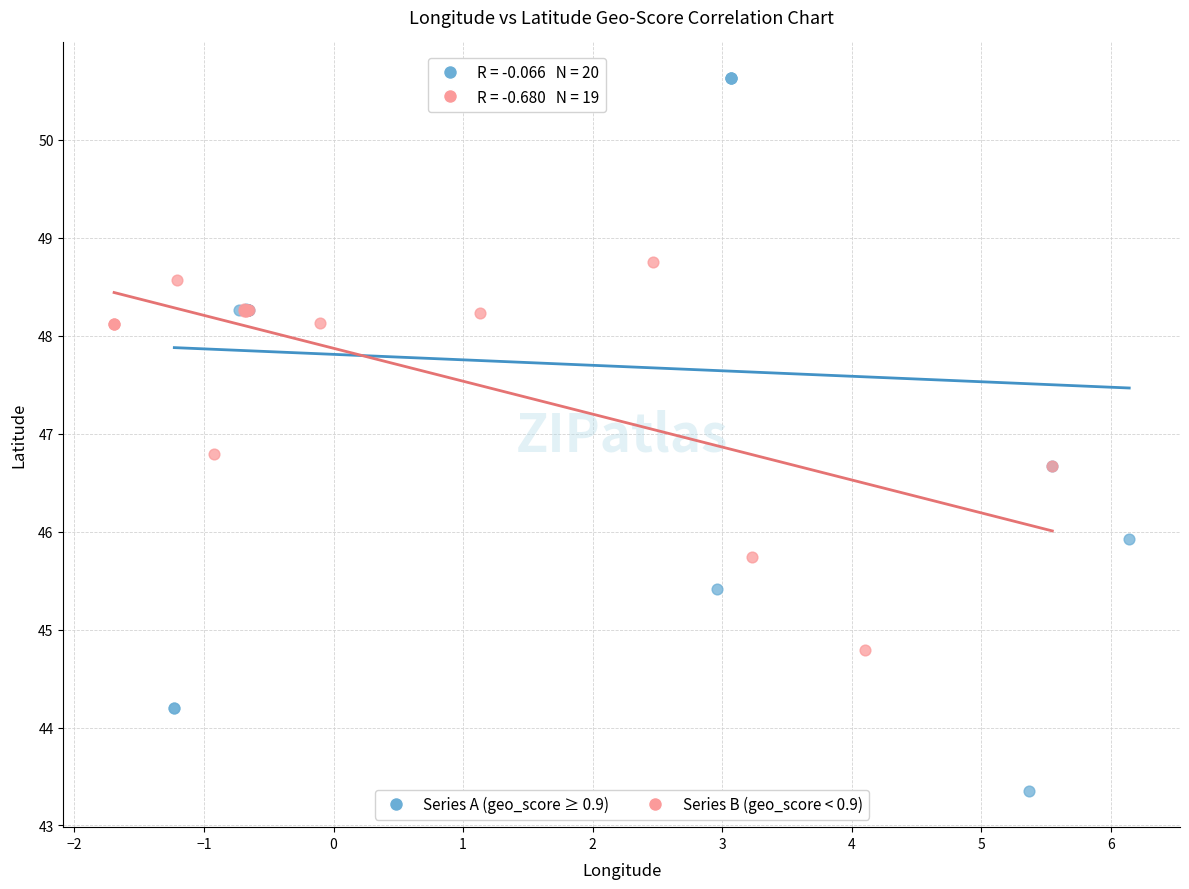

Which series reaches the maximum Y coordinate?

Series A (geo_score ≥ 0.9)